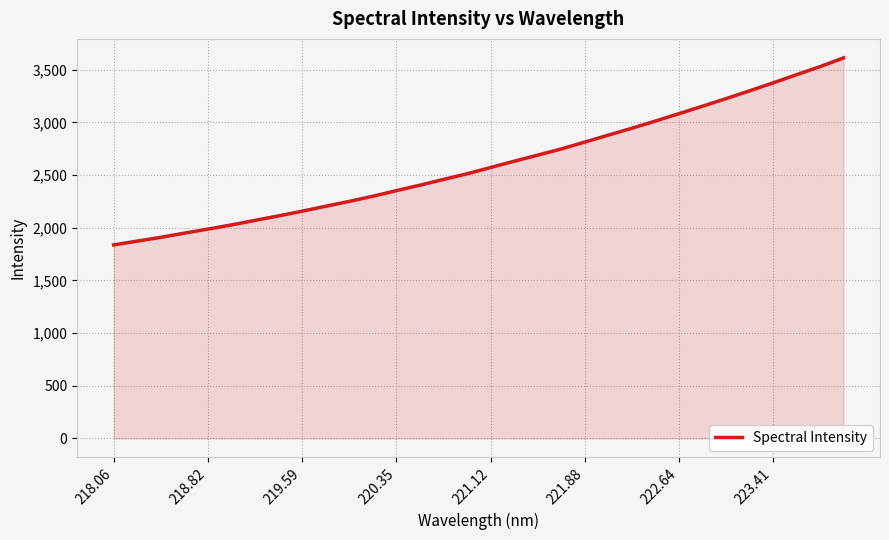

True or false: there are more than 1 points higher than both neighbors.

False